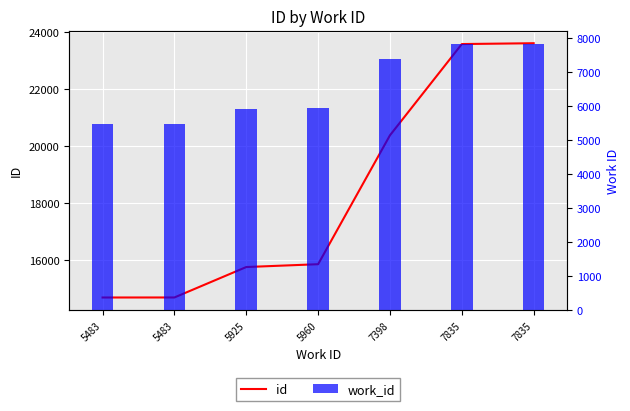

Is it true that work_id equals 3011 at 7835?

False